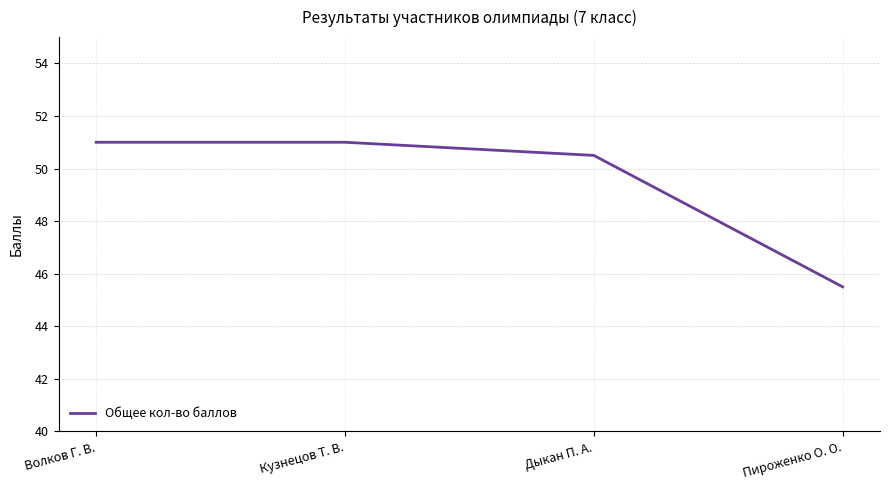

Does the chart have visible grid lines?

Yes